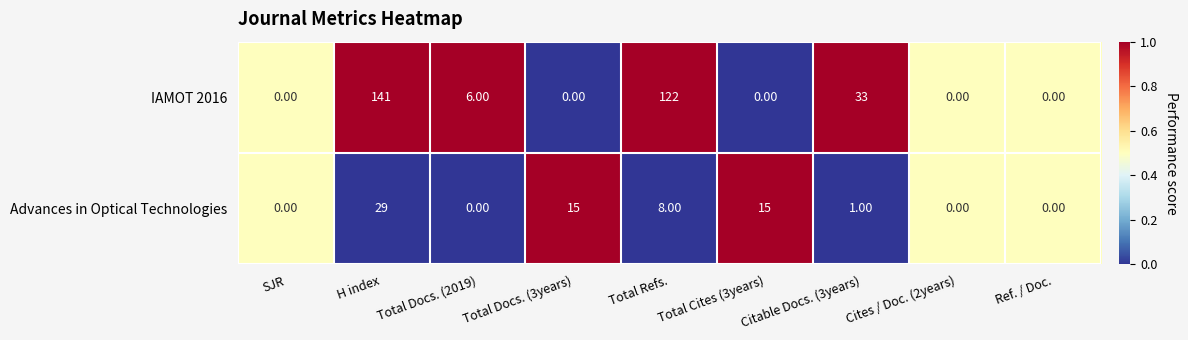

Which series has the widest spread of values?

IAMOT 2016